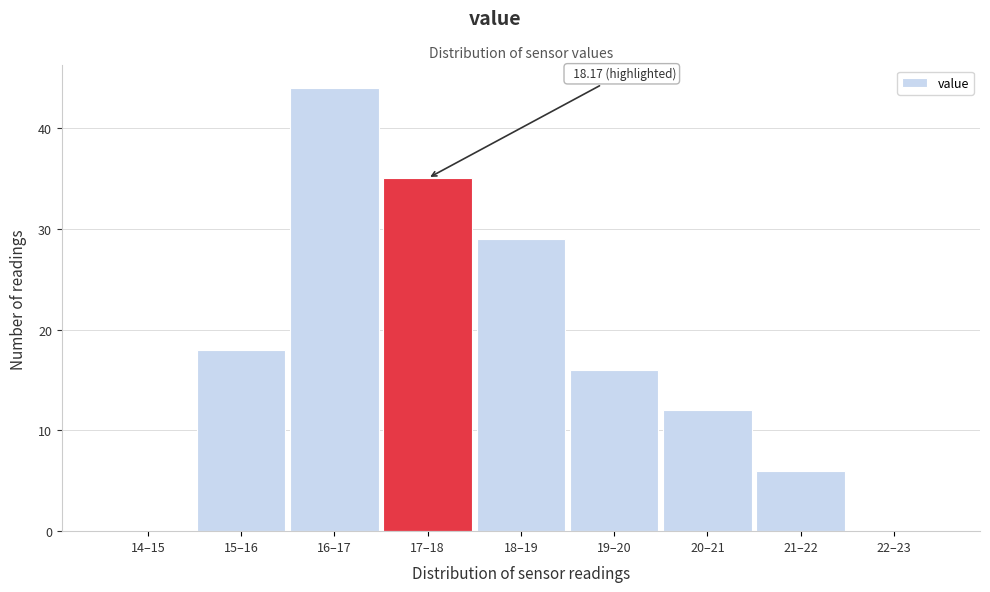

Reading left to right, extract all data points from this chart.

14–15=0	15–16=18	16–17=44	17–18=35	18–19=29	19–20=16	20–21=12	21–22=6	22–23=0